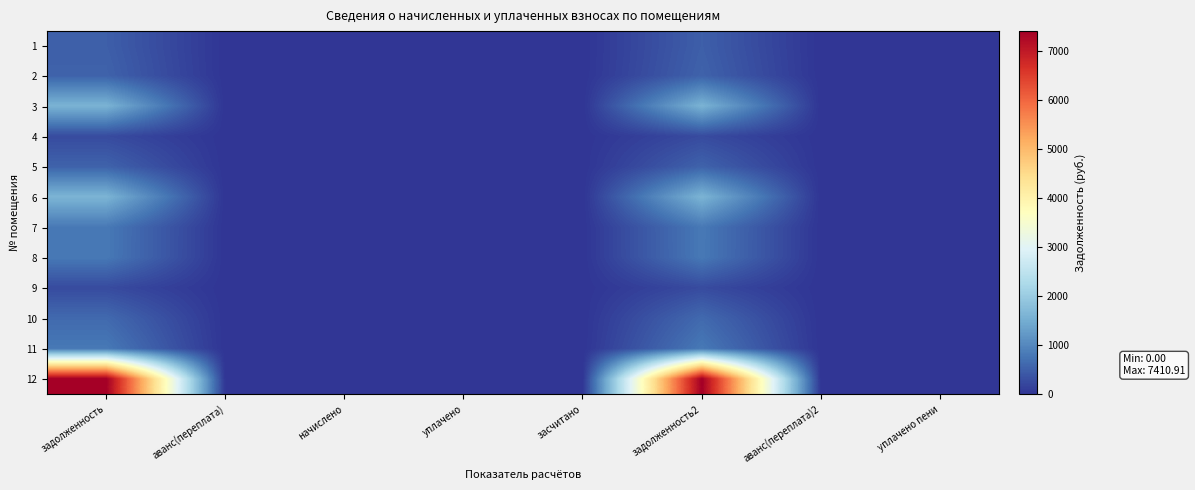

At which category does the chart reach its minimum across all series?

аванс(переплата)